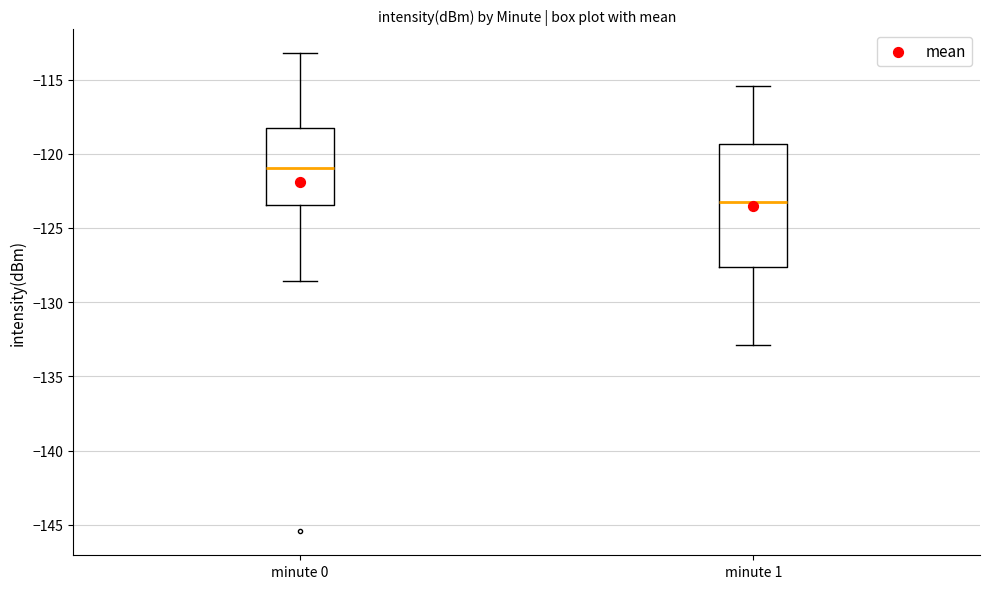

Comparing the boxes themselves (not the whiskers), which one is the tallest?

minute 1